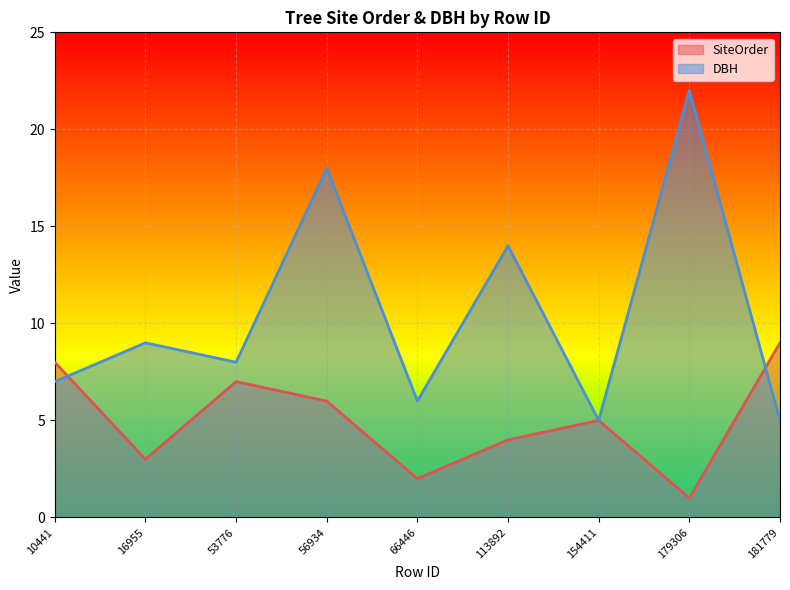

How many times do SiteOrder and DBH cross each other?

2